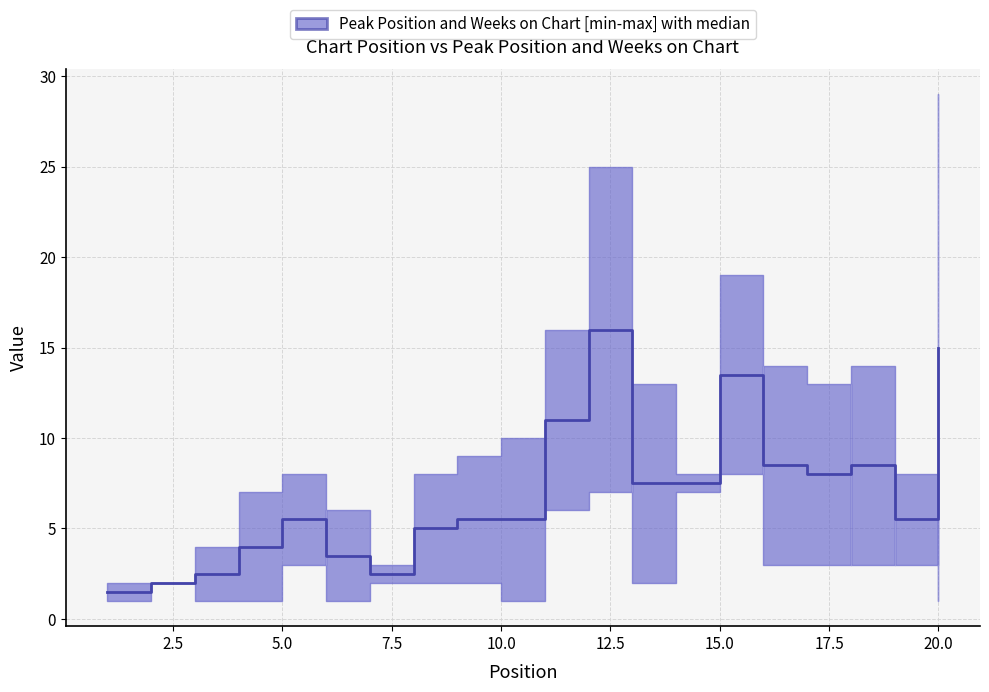

Count the number of values greater than 5.

13